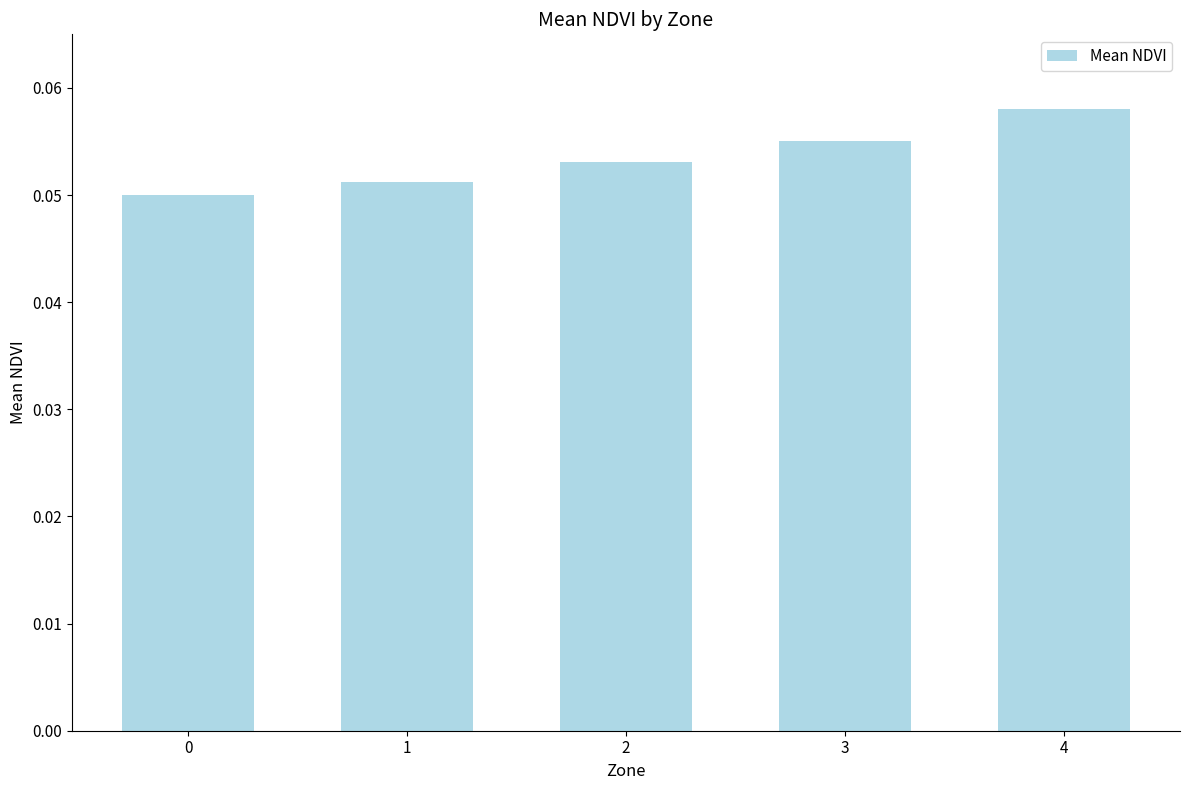

The value at 0 is 0.1. True or false?

False